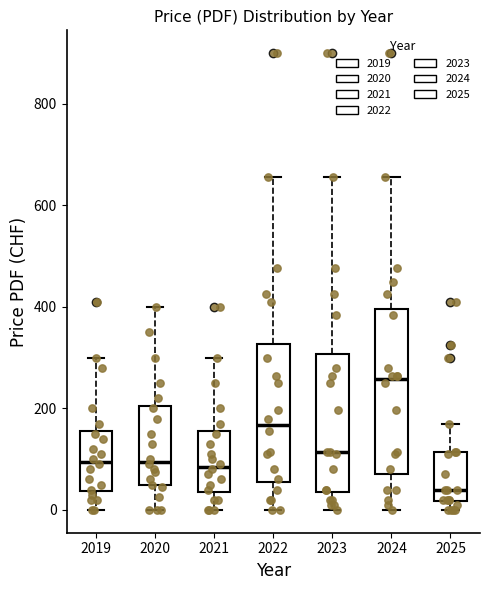

Comparing the boxes themselves (not the whiskers), which one is the tallest?

2024